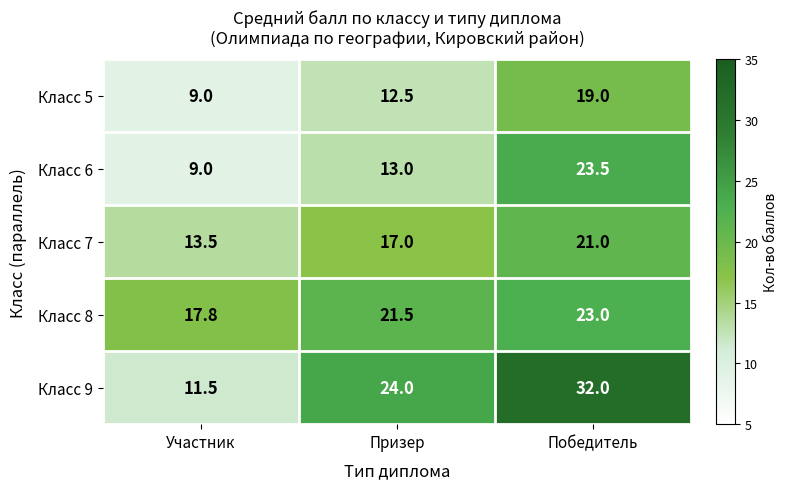

What is the greatest value displayed?

32.0